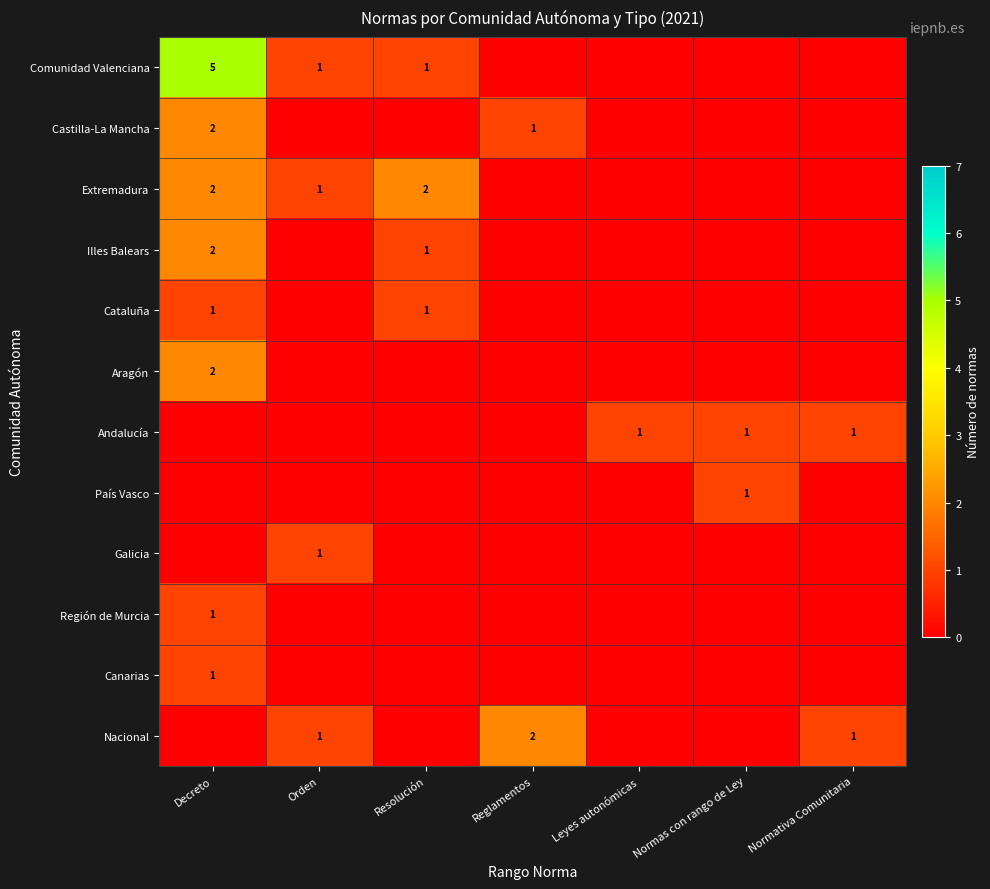

True or false: Nacional has a value of 1 at Orden.

True